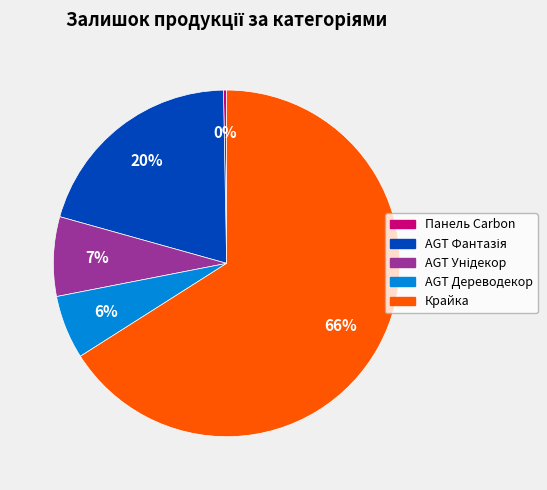

How many segments does this pie chart have?

5